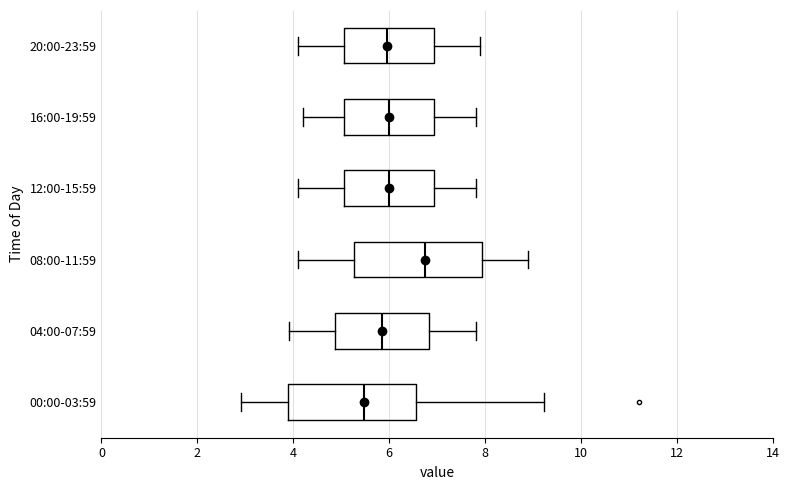

Which box's median line is the furthest to the left?

00:00-03:59